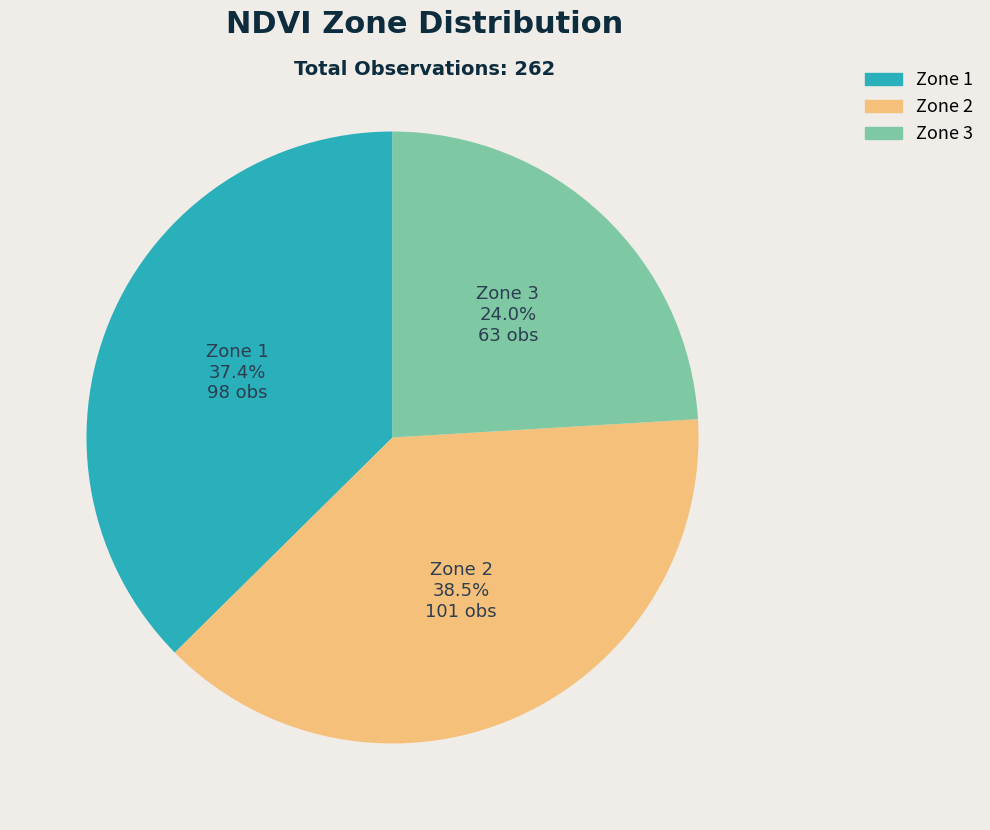

What is the ratio of the value at Zone 1 to the value at Zone 2?

1.0